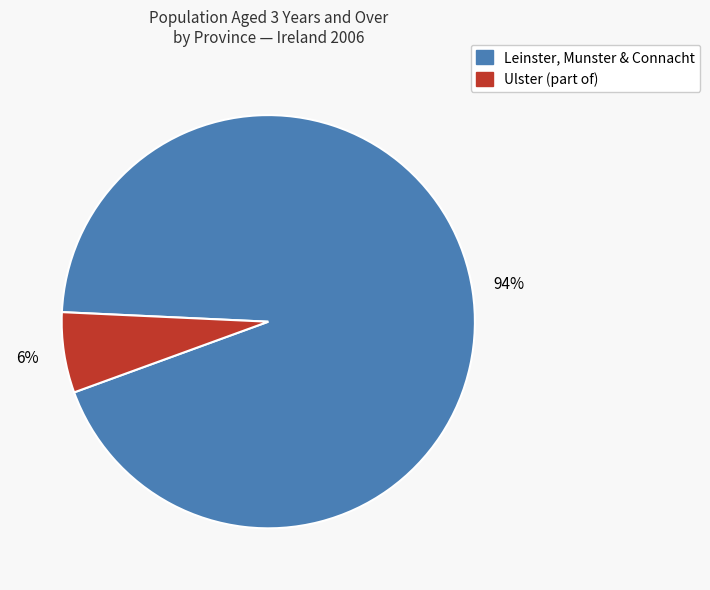

Is there any slice that represents more than half of the pie?

Yes